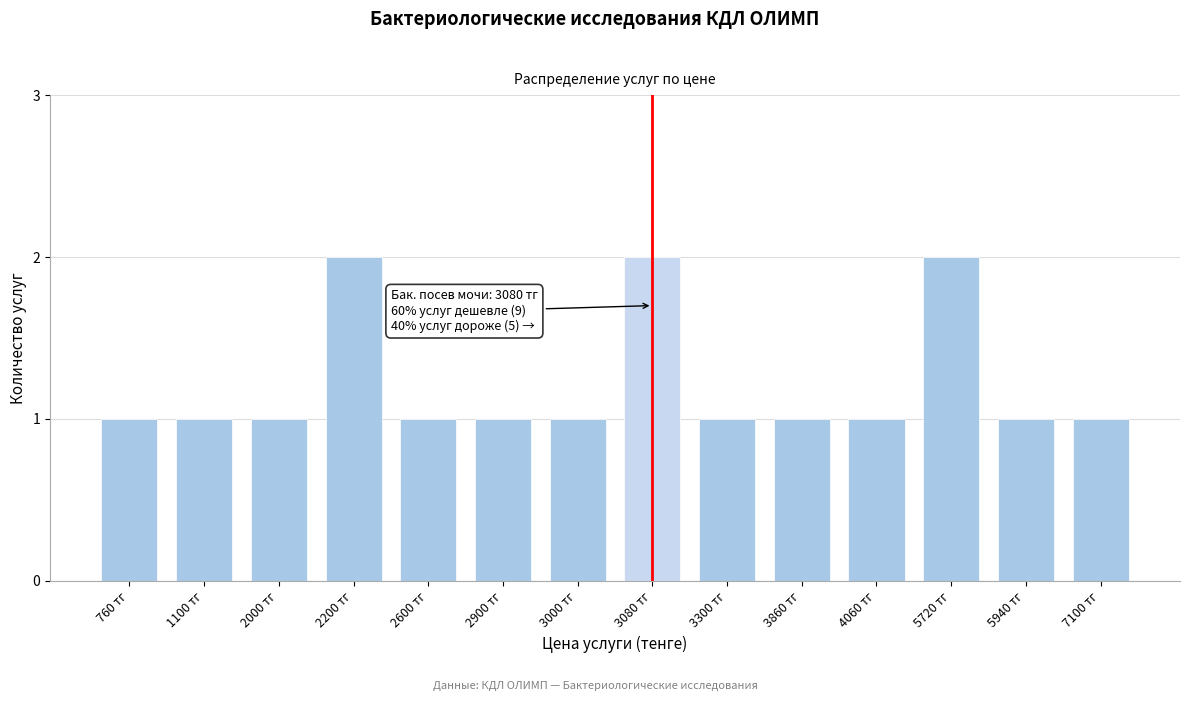

Reading left to right, extract all data points from this chart.

760 тг=1	1100 тг=1	2000 тг=1	2200 тг=2	2600 тг=1	2900 тг=1	3000 тг=1	3080 тг=2	3300 тг=1	3860 тг=1	4060 тг=1	5720 тг=2	5940 тг=1	7100 тг=1